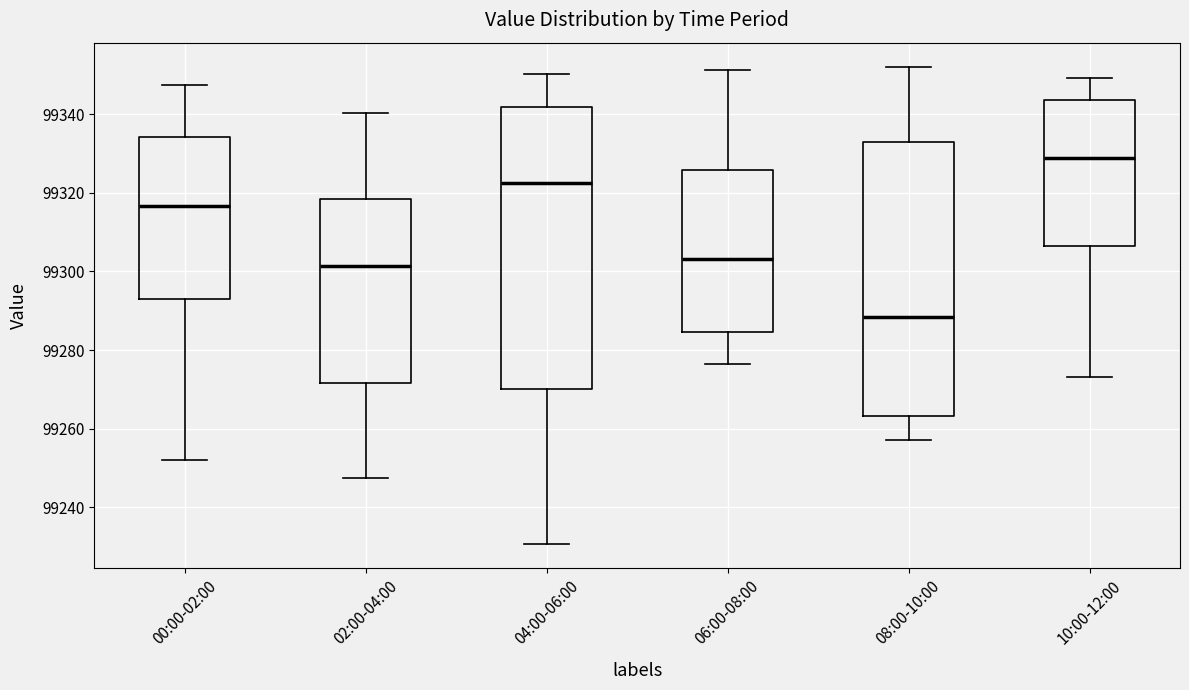

Which box's median line is the lowest?

08:00-10:00